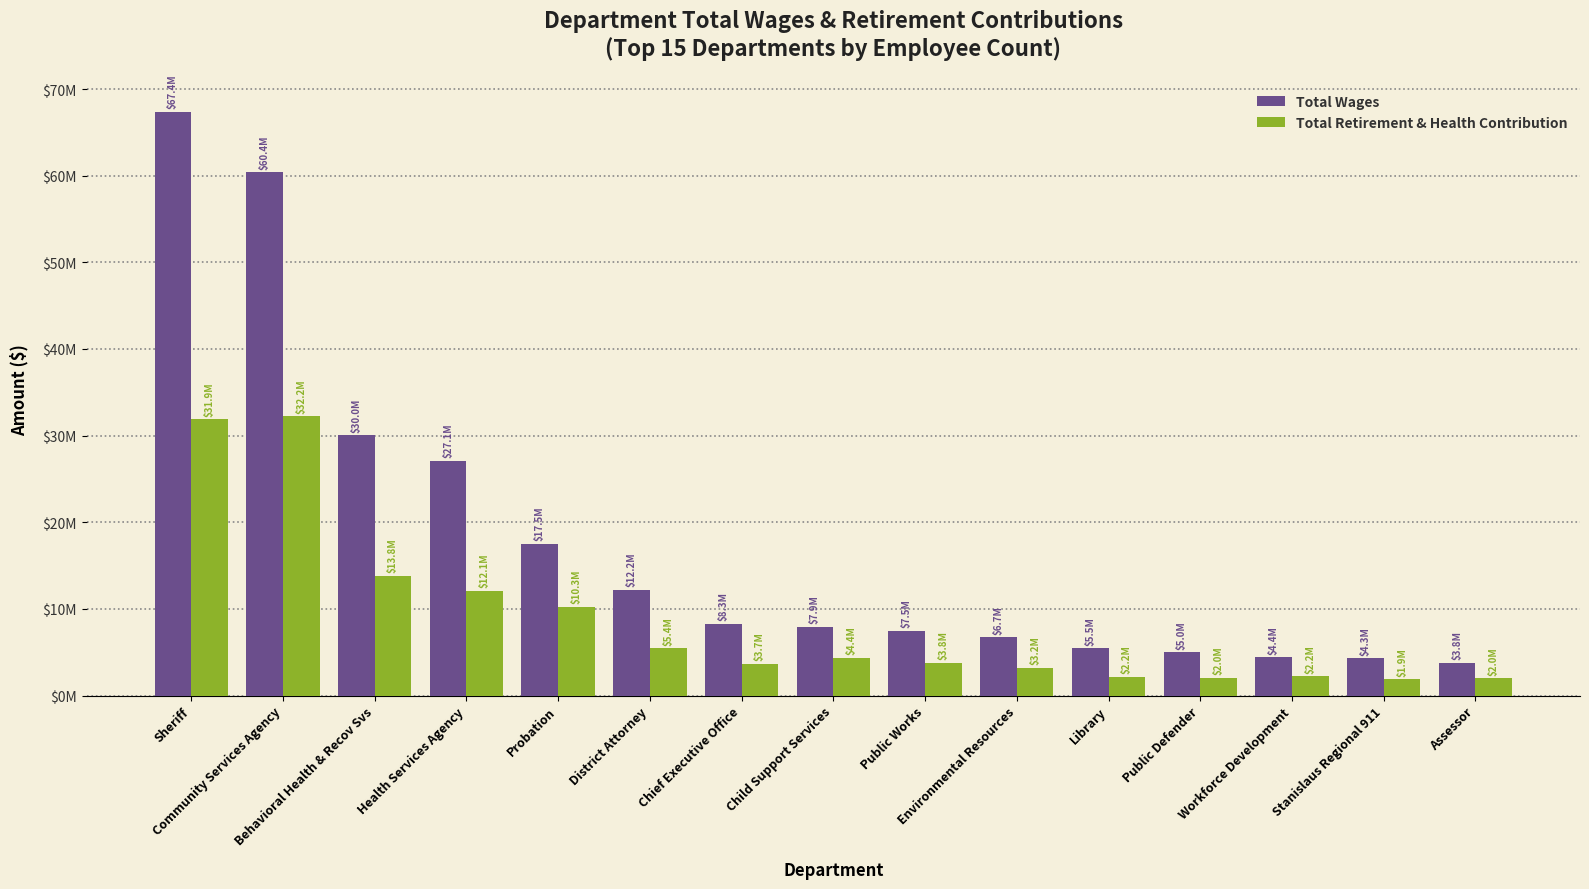

What are all the series names shown in the legend?

Total Wages, Total Retirement & Health Contribution